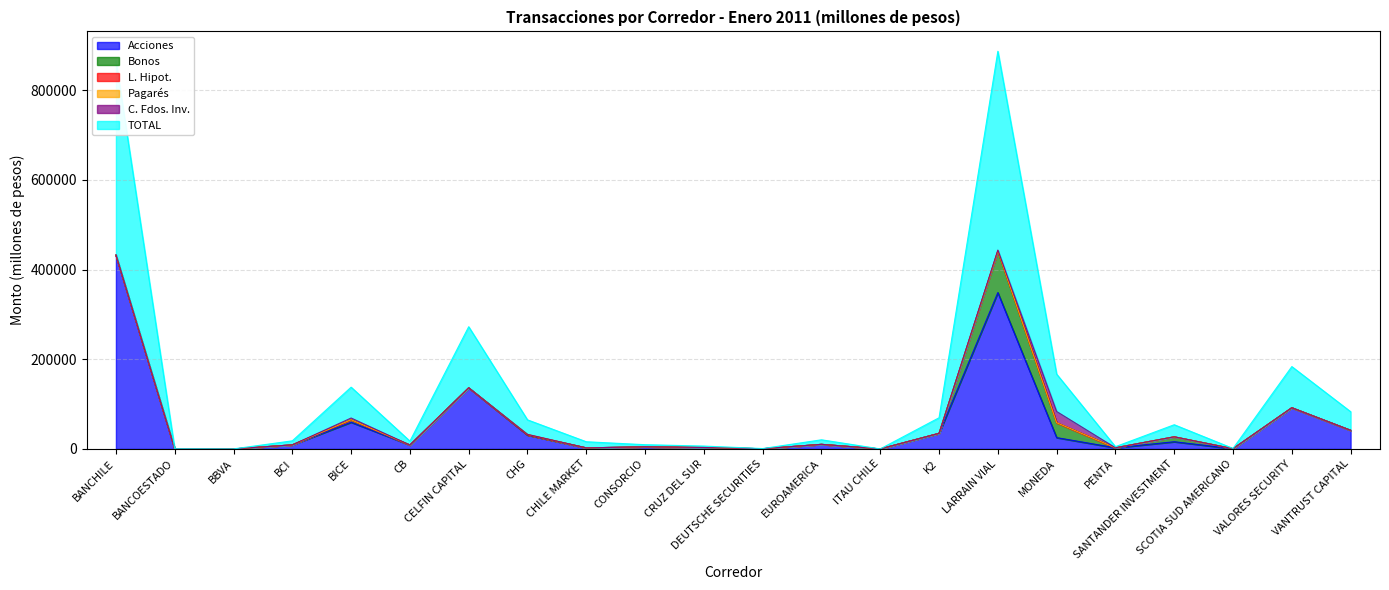

Reading left to right, what are all the values shown in this chart?

Acciones: 431945.1	123.4	0.0	8997.7	59471.6	8667.8	136216.8	30820.7	2304.8	4643.0	3149.2	394.2	10156.1	0.0	34730.6	348573.9	25169.9	2481.1	15981.5	511.2	91785.9	41505.3
Bonos: 0.0	0.0	0.0	0.0	5603.9	0.0	0.0	476.0	0.0	0.0	0.0	0.0	0.0	0.0	0.0	92459.4	33026.0	0.0	10968.5	0.0	0.0	0.0
L. Hipot.: 0.0	0.0	0.0	0.0	0.0	0.0	0.0	99.1	0.0	0.0	0.0	0.0	0.0	0.0	0.0	443.6	94.6	0.0	0.0	0.0	0.0	0.0
Pagarés: 0.0	0.0	0.0	0.0	0.0	0.0	0.0	988.3	0.0	0.0	0.0	0.0	0.0	0.0	0.0	416.1	82.4	0.0	0.0	0.0	0.0	0.0
C. Fdos. Inv.: 652.3	0.0	0.0	0.0	3754.7	0.0	0.0	0.0	0.0	41.1	0.0	0.0	0.0	0.0	0.0	1438.8	24985.5	0.0	0.0	0.0	0.0	0.0
TOTAL: 432597.4	123.4	0.0	8997.7	68830.2	8667.8	136216.8	32384.1	13655.9	4684.1	3149.2	394.2	10156.1	0.0	34730.6	443331.8	83358.4	2481.1	26950.0	511.2	91785.9	41505.3